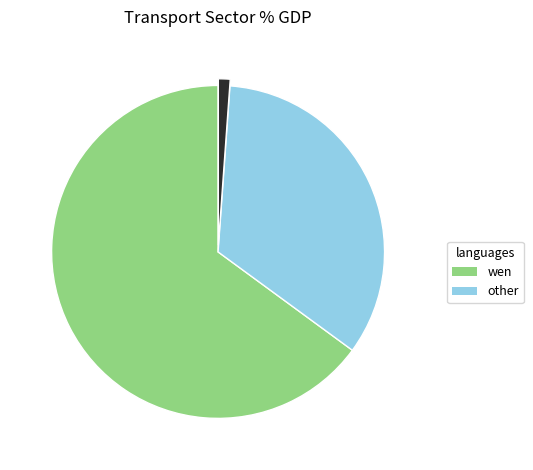

Does any single category account for the majority?

Yes